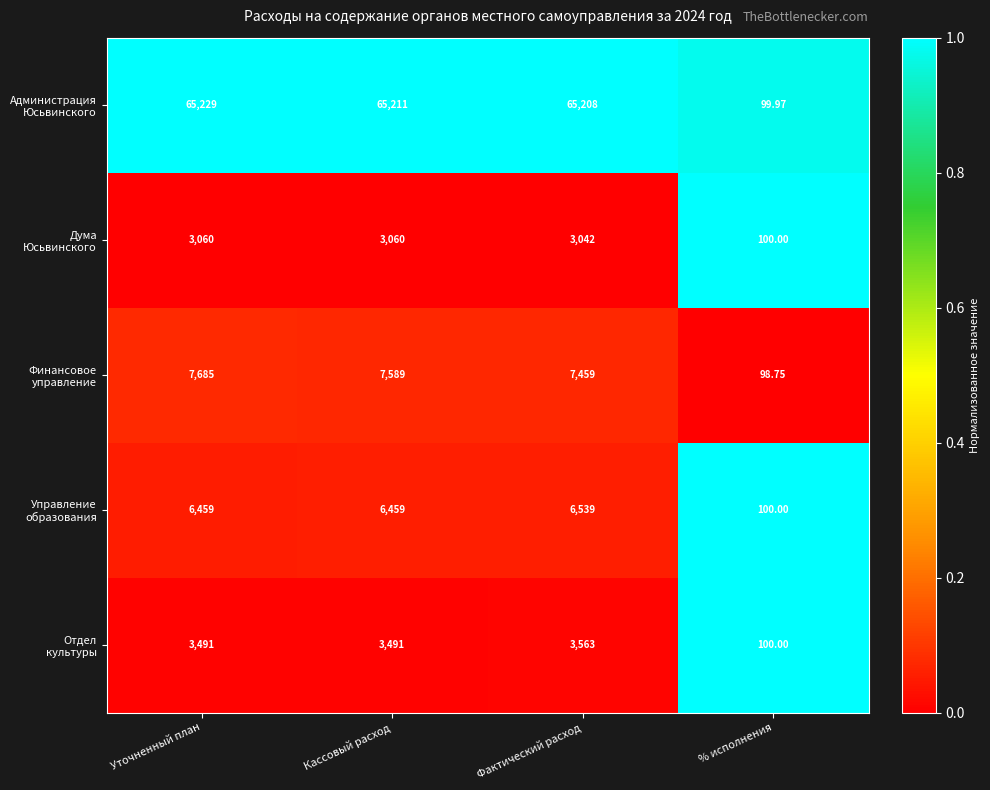

At which category is the sum across all series the highest?

Уточненный план